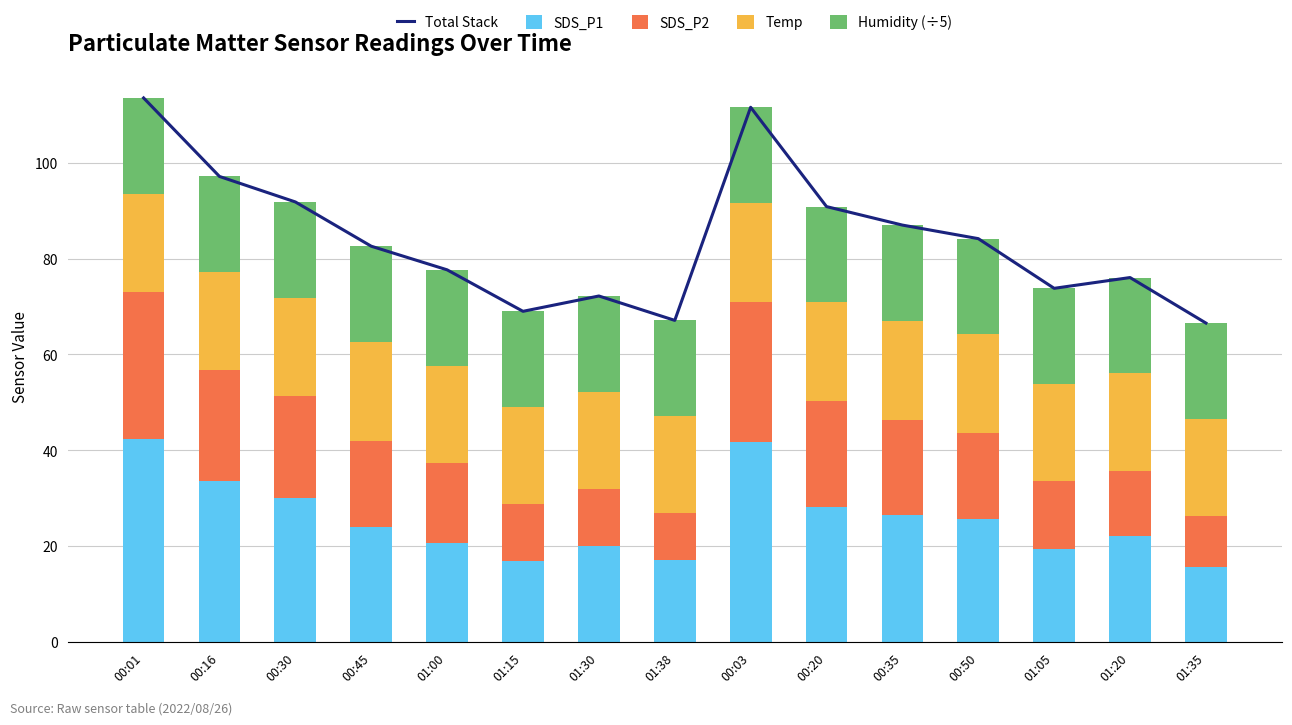

How many data points in SDS_P2 are less than 18?

7